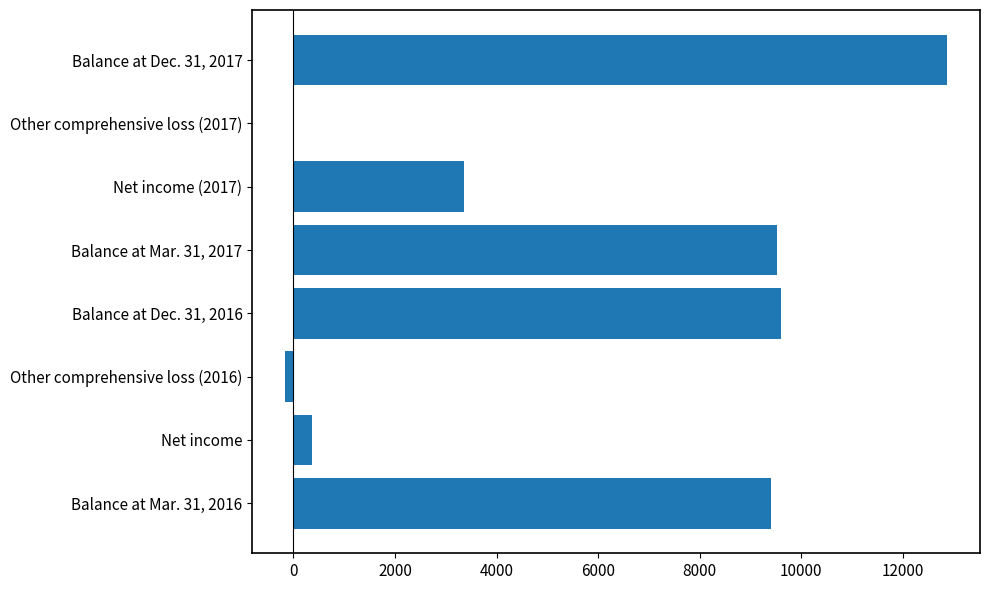

Is it true that the value at Balance at Mar. 31, 2016 is 9397?

True